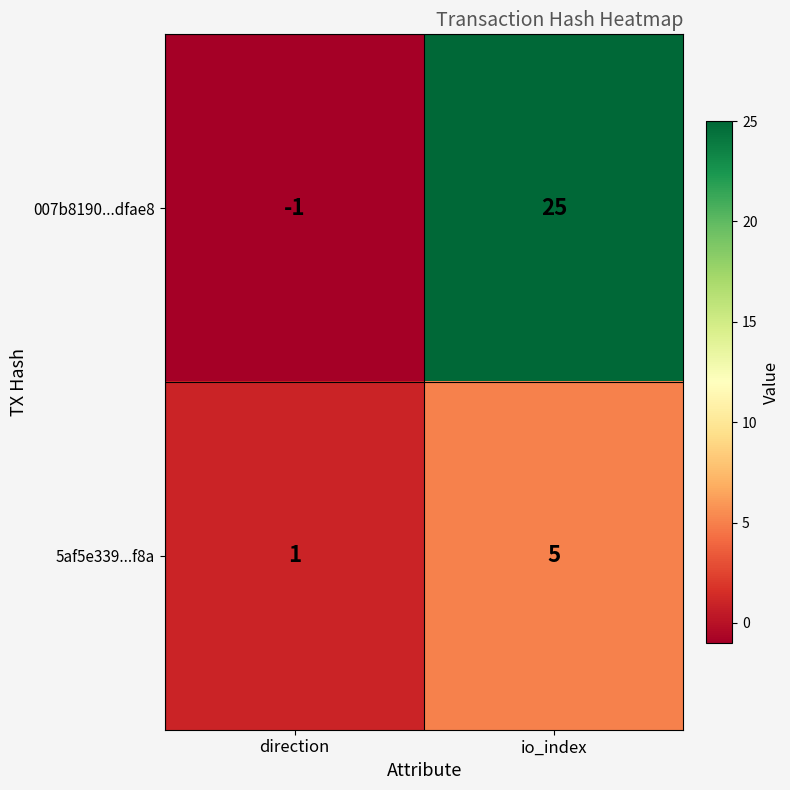

Reading left to right, list all the values displayed in this chart.

007b8190...dfae8: direction=-1	io_index=25
5af5e339...f8a: direction=1	io_index=5